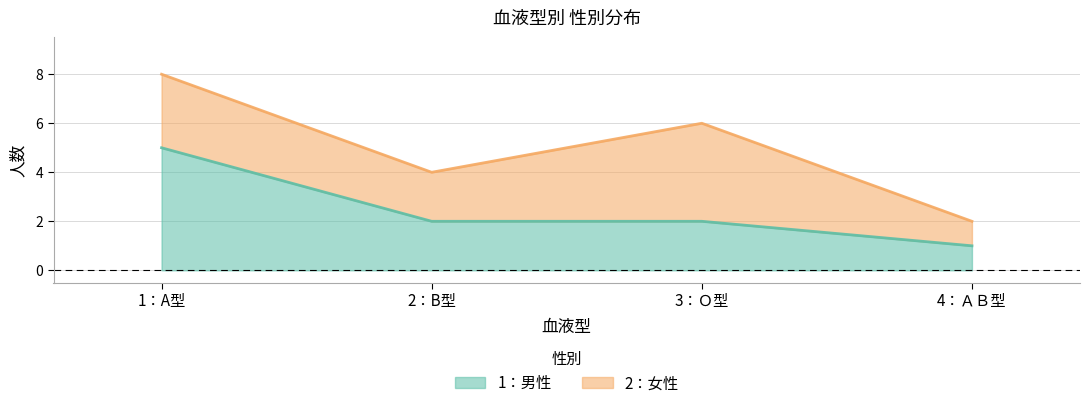

What is the maximum value shown in the chart?

5